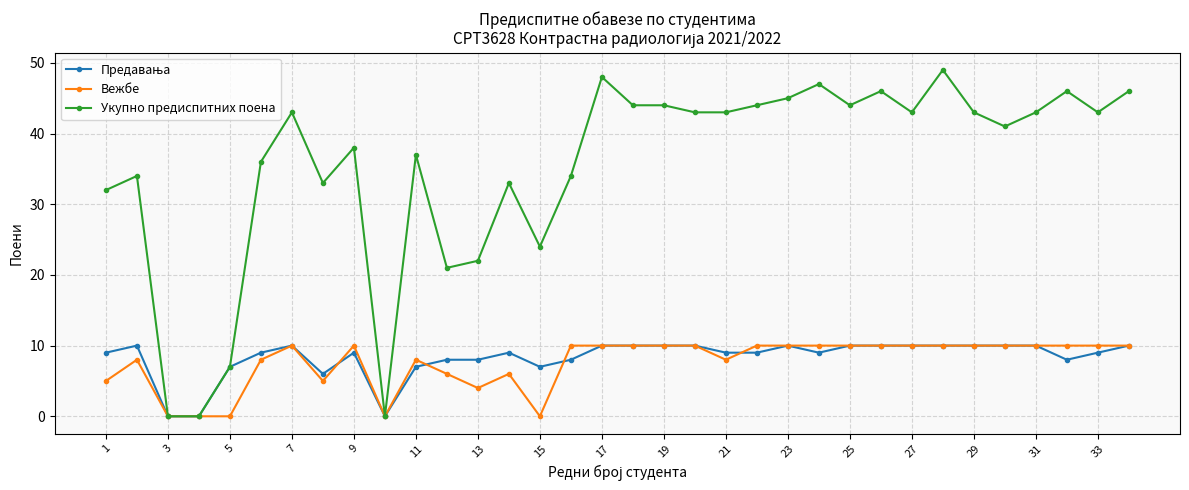

Which series has the widest spread of values?

Укупно предиспитних поена